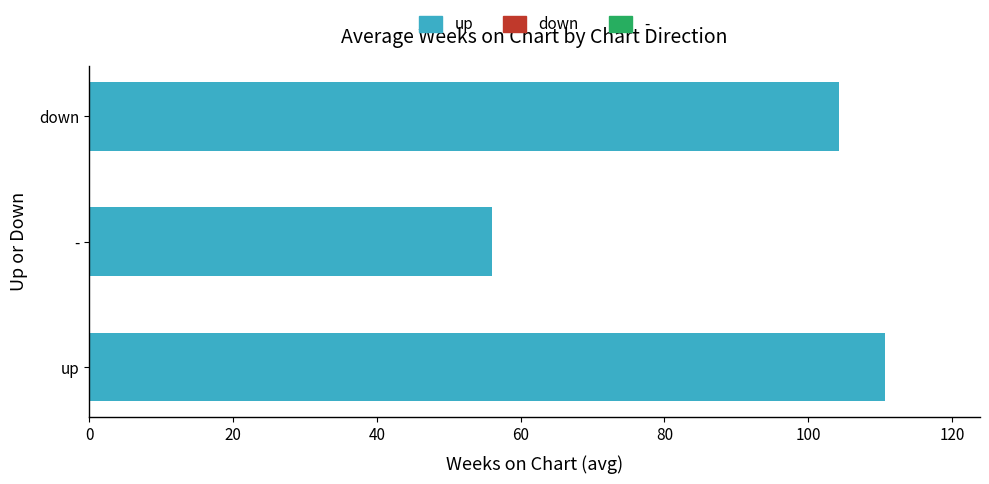

Approximately how many times larger is the value at - compared to down?

0.5